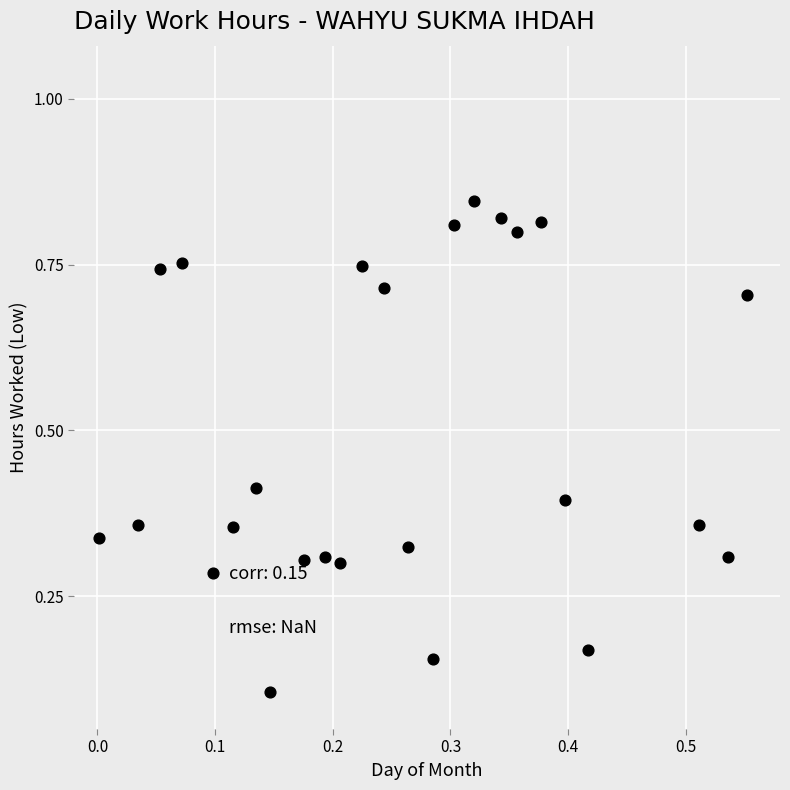

Count the number of points in this scatter plot.

25